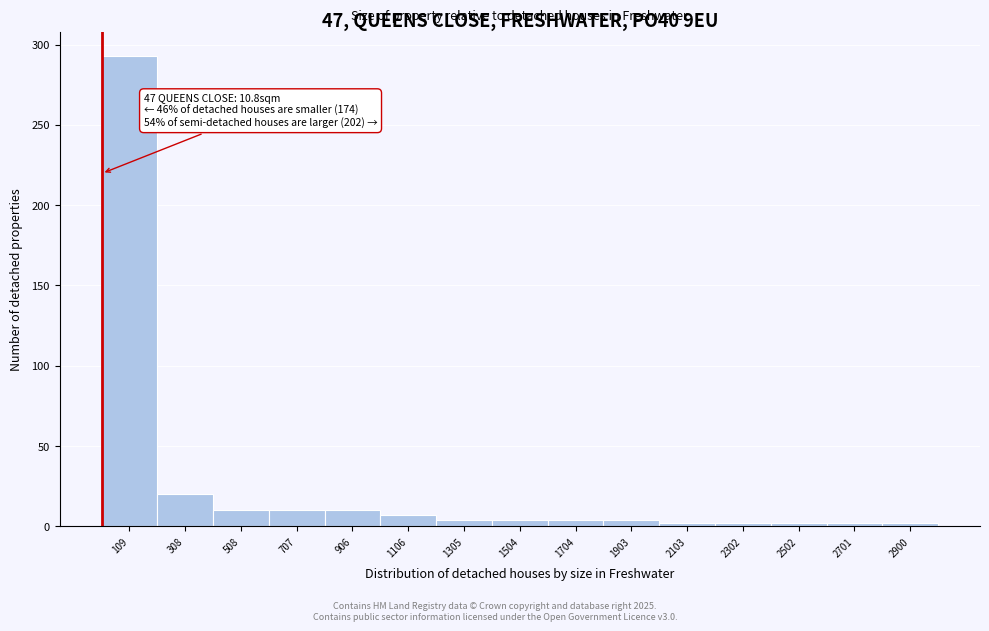

Which range on the x-axis has the tallest bar?

0 to 200